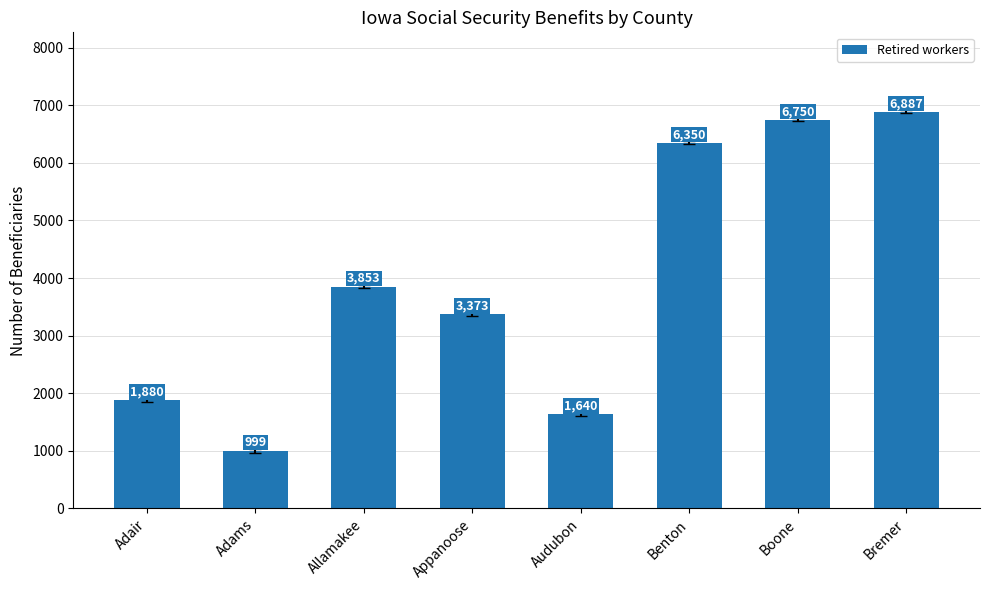

Read the value at Appanoose.

3373